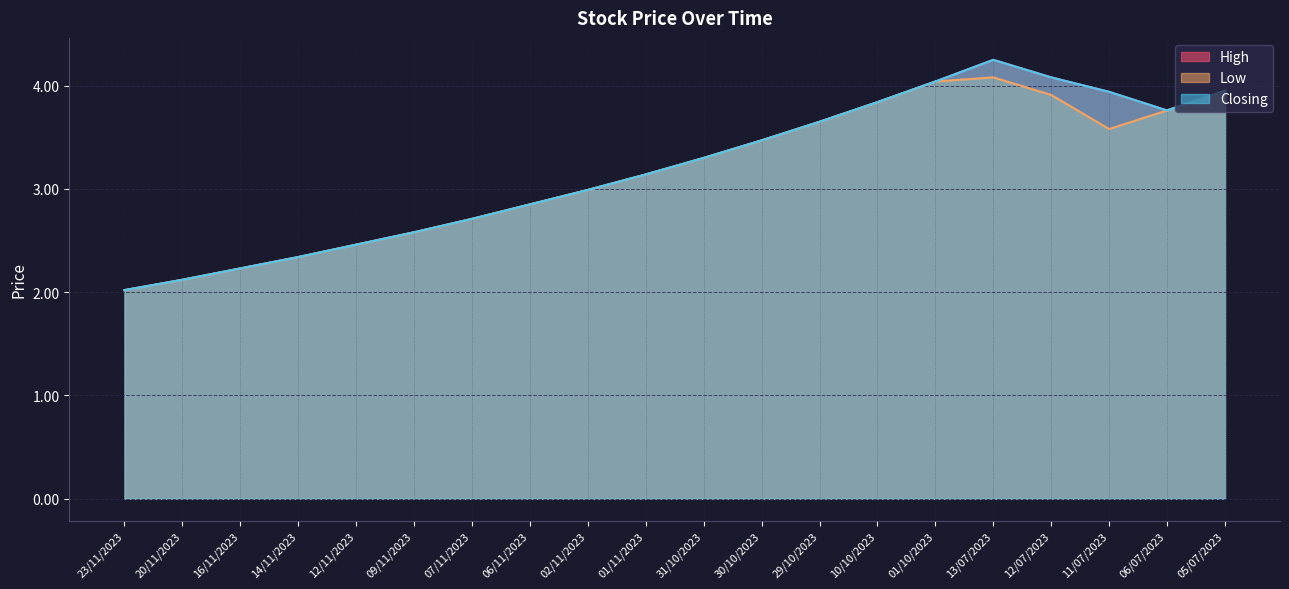

Which category has the lowest value in the Closing series?

23/11/2023